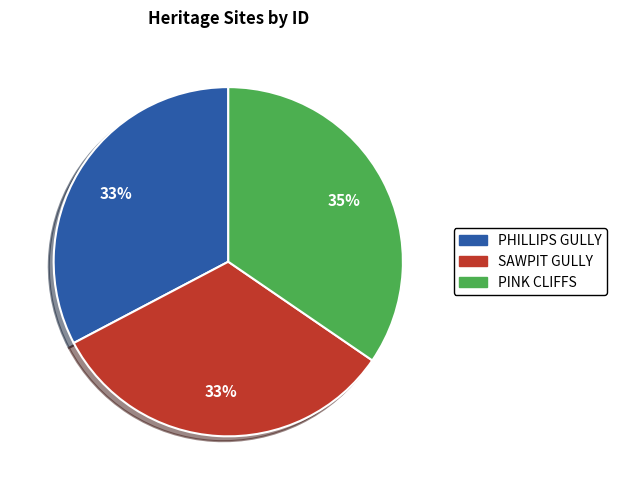

Count the number of slices in the pie.

3